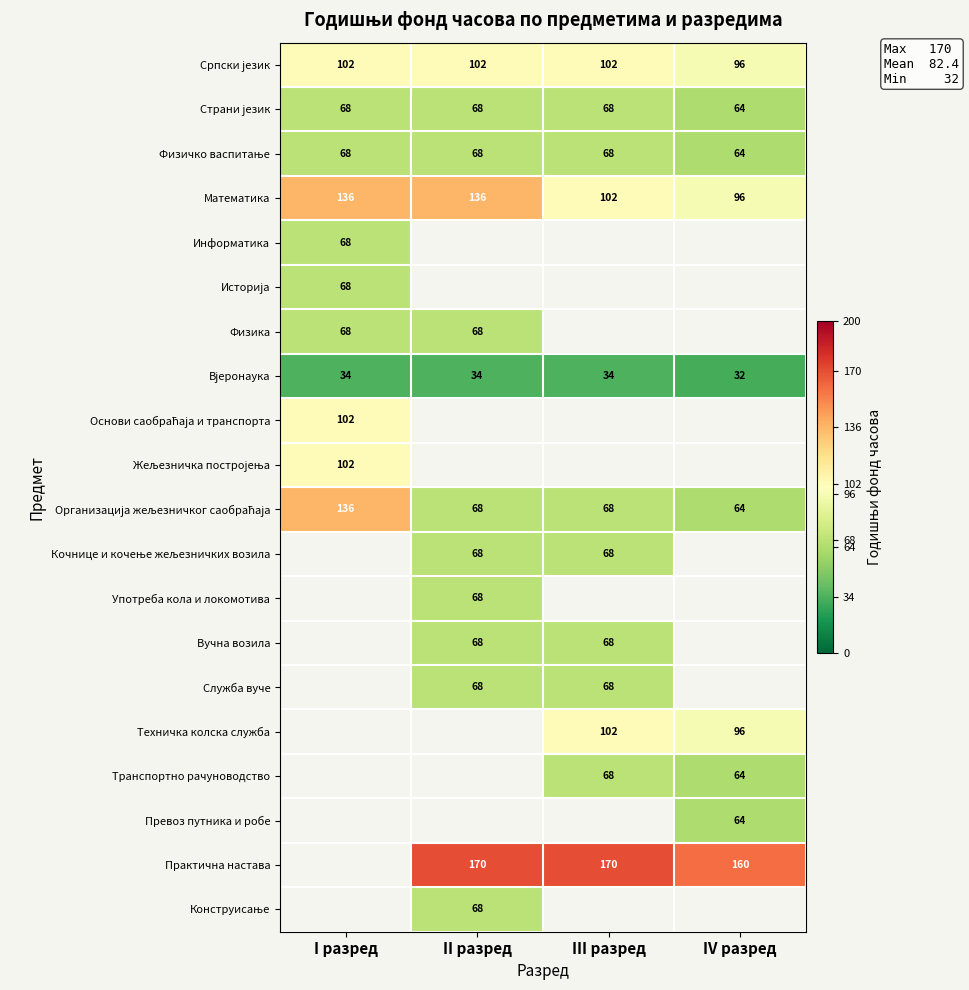

At which label is Математика closest to 116?

III разред